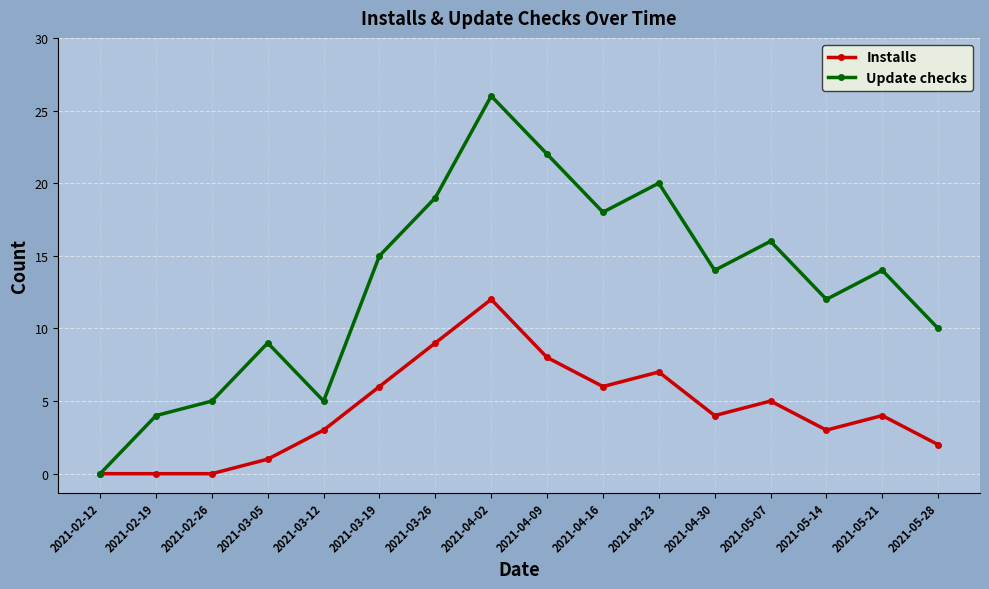

What is the sum of all Installs values?

70